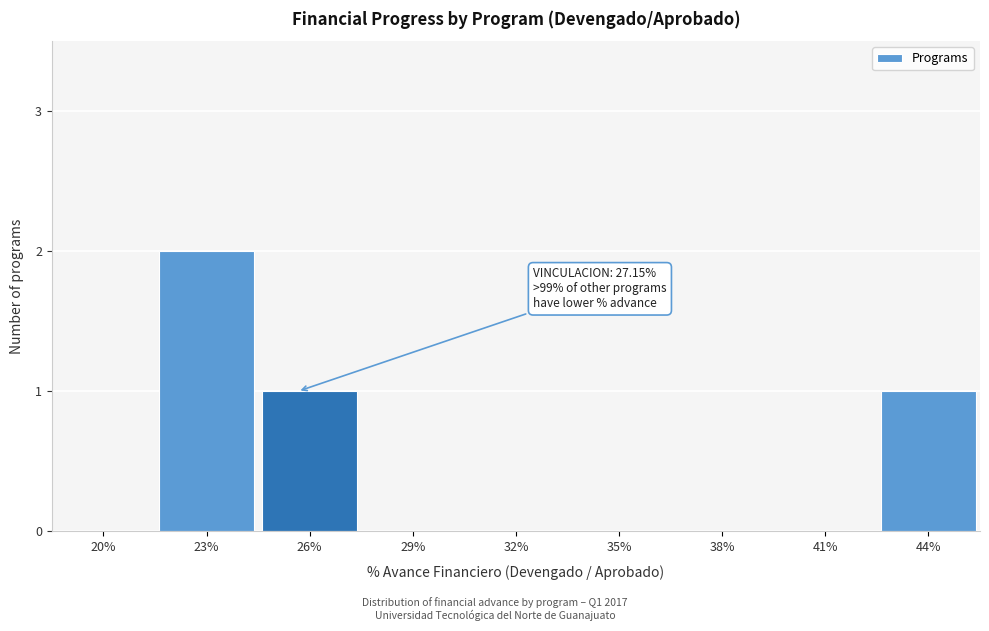

Reading right to left, list all the values displayed in this chart.

44%=1	41%=0	38%=0	35%=0	32%=0	29%=0	26%=1	23%=2	20%=0